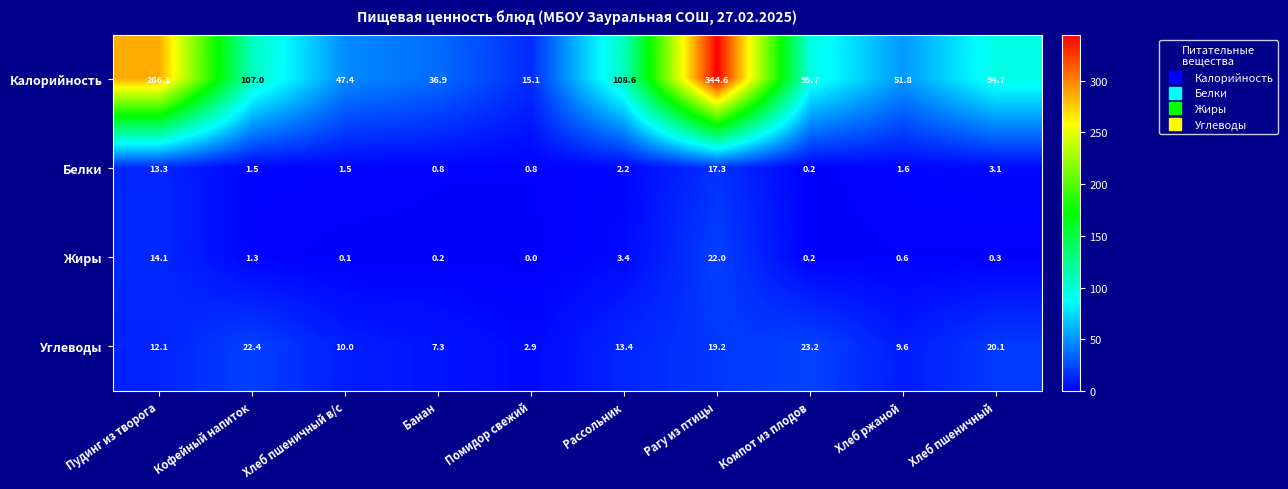

Where is Белки nearest to the value 8?

Хлеб пшеничный